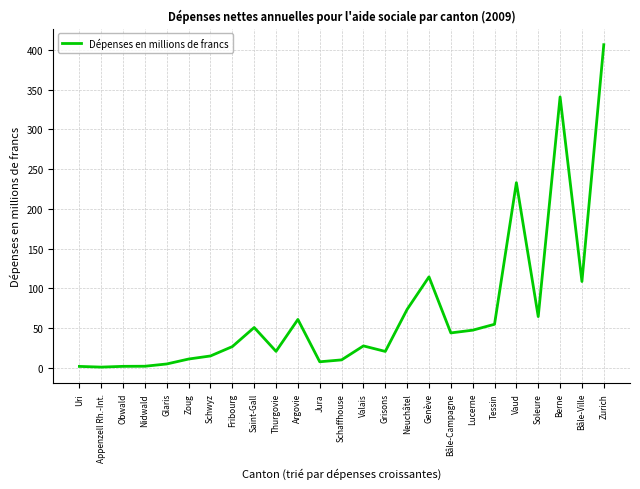

Between Glaris and Tessin, which is larger?

Tessin